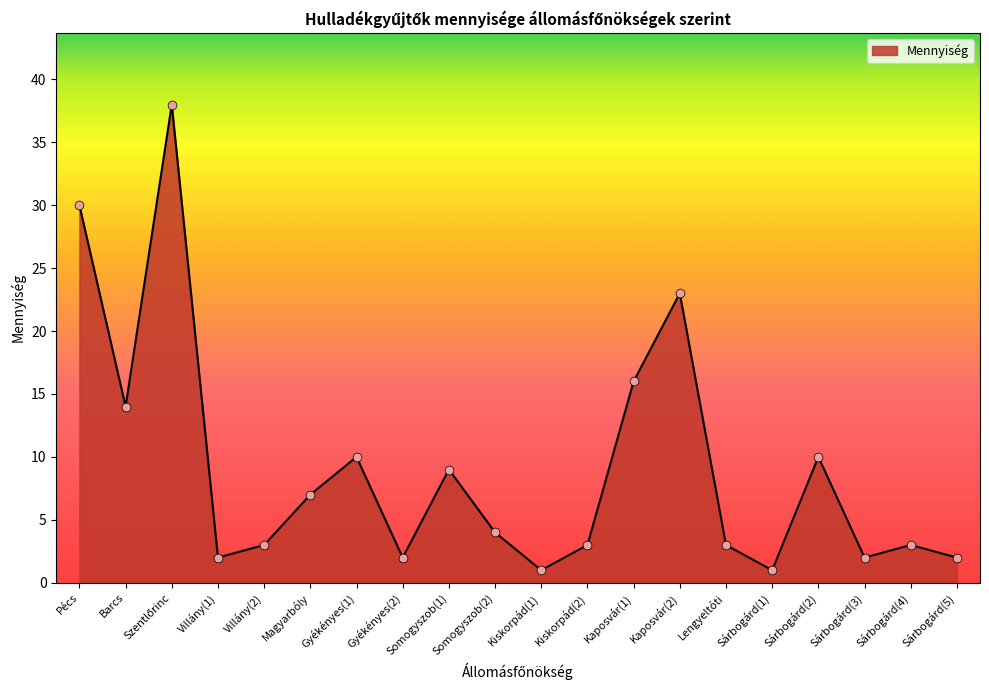

Between Sárbogárd(1) and Pécs, which is larger?

Pécs